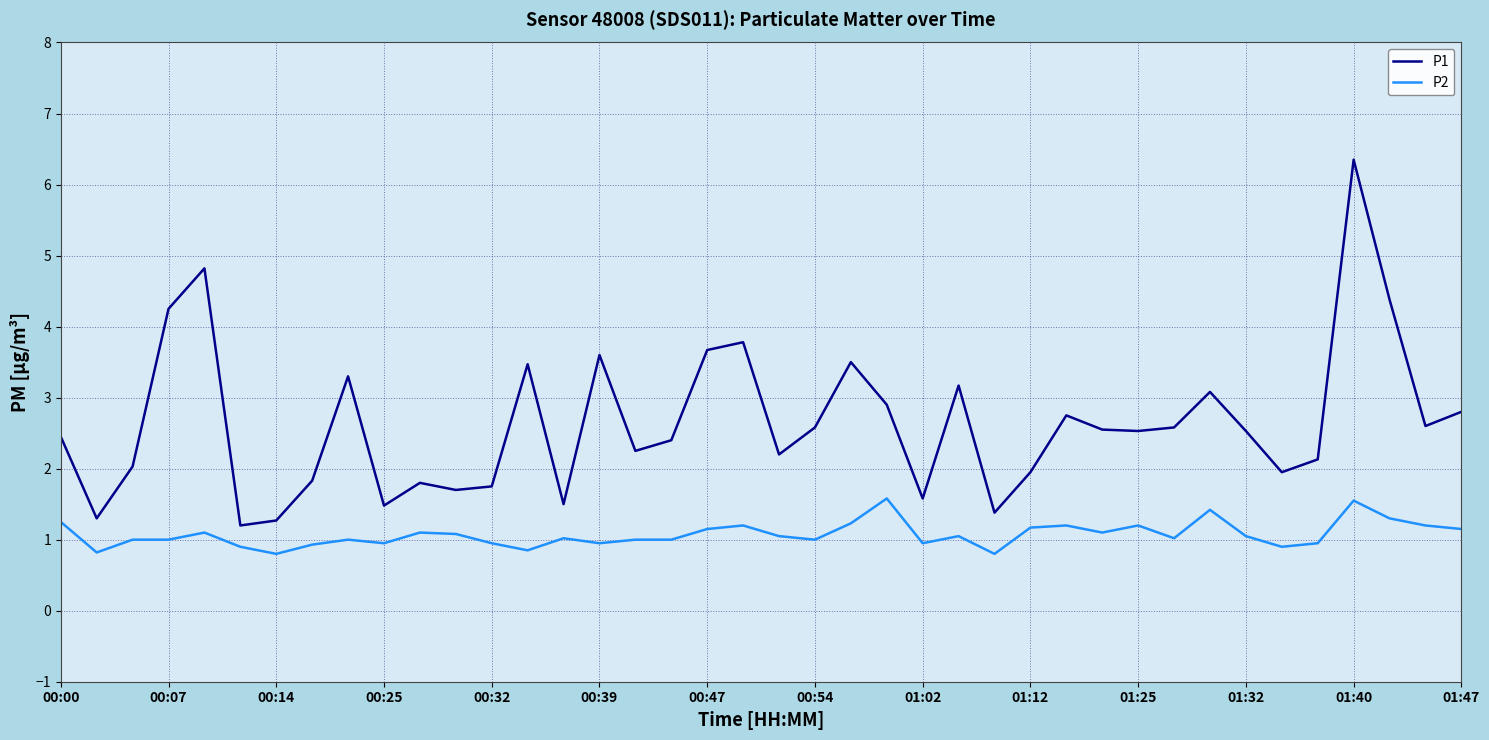

Rank the series by their maximum value, from lowest to highest.

P2, P1